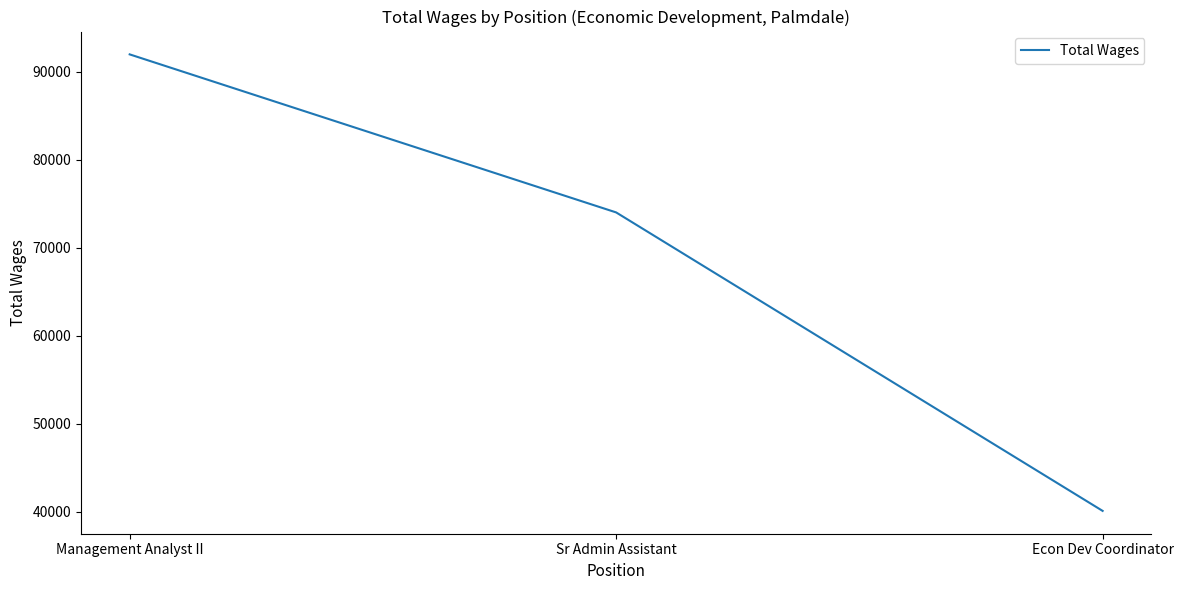

What is the sum of the values at Sr Admin Assistant and Management Analyst II?

166013